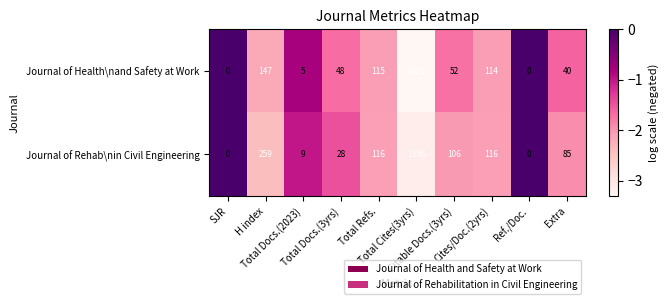

What is the difference between the maximum and minimum values in the Journal of Health\nand Safety at Work series?

2023